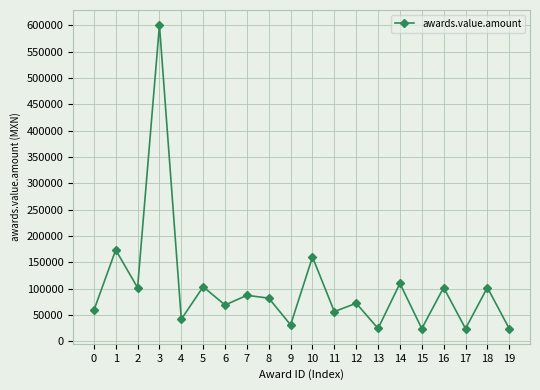

What is the value of the 16th point from the left?

24000.0